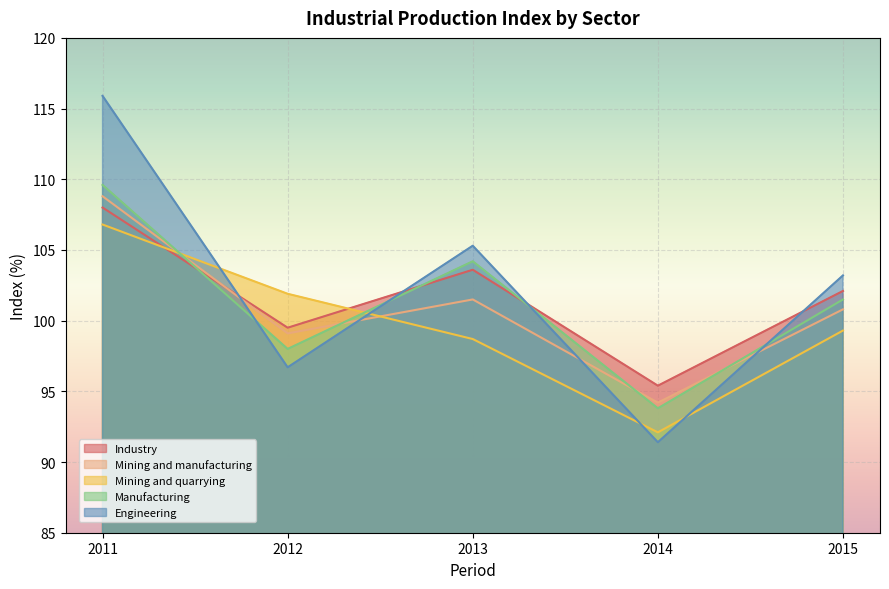

At which category does Engineering reach its first local peak?

2013